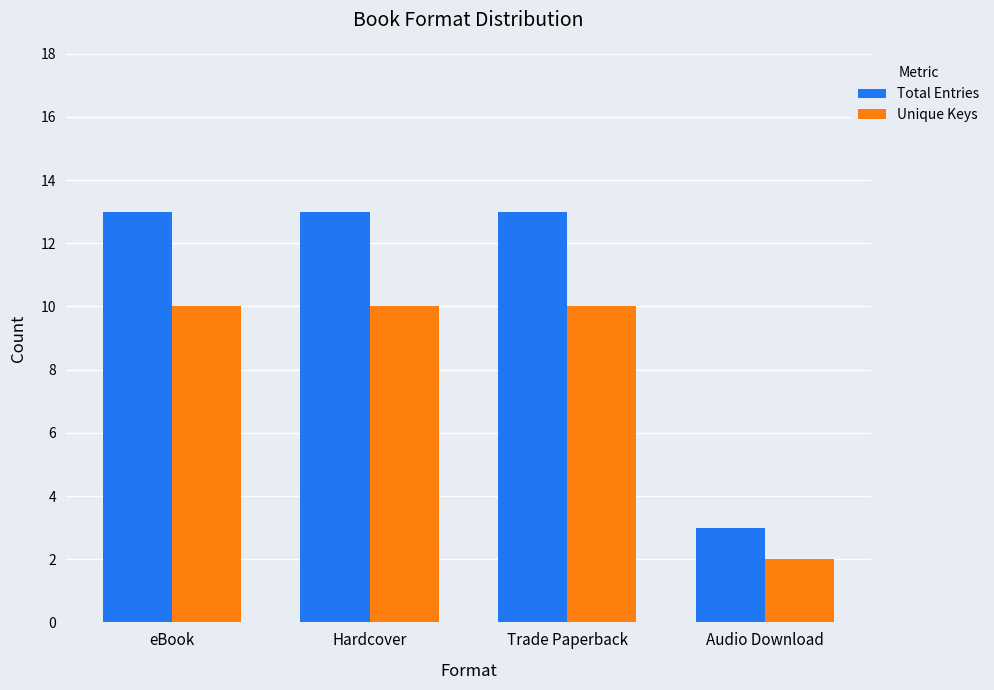

What is the maximum value for Unique Keys?

10